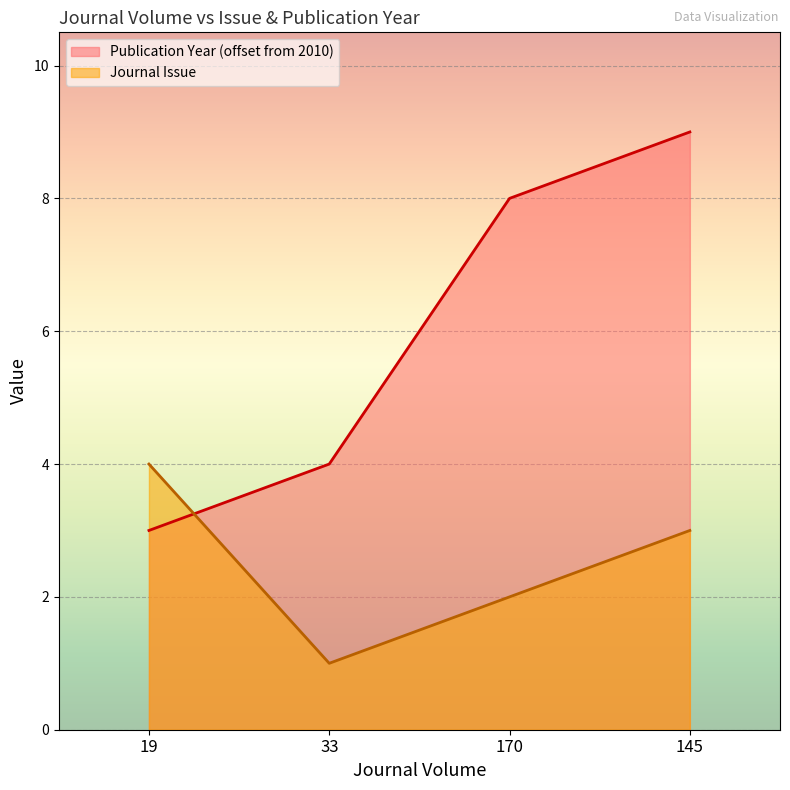

Reading right to left, list all the values displayed in this chart.

Journal Issue: 145=3	170=2	33=1	19=4
Publication Year: 145=9	170=8	33=4	19=3